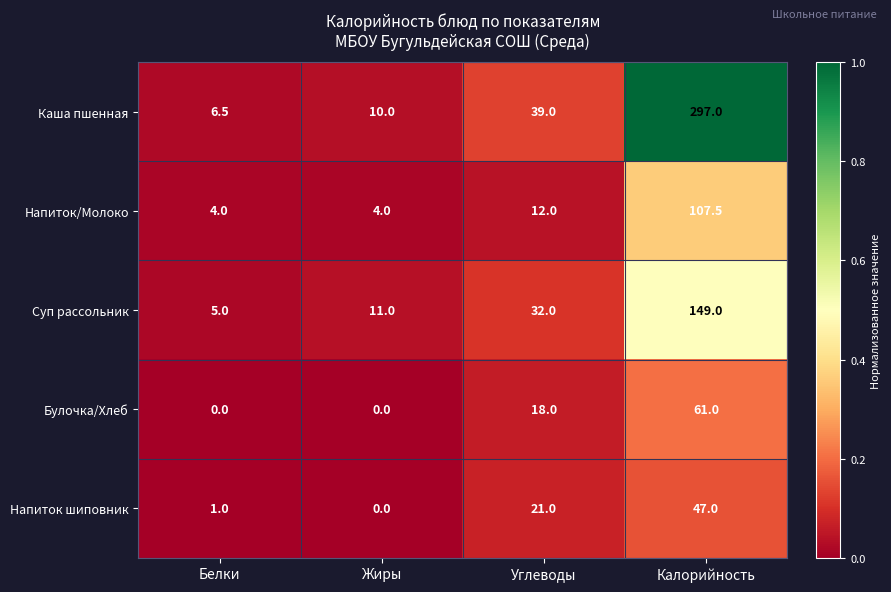

The Каша пшенная series shows 39.0 at Углеводы. True or false?

True